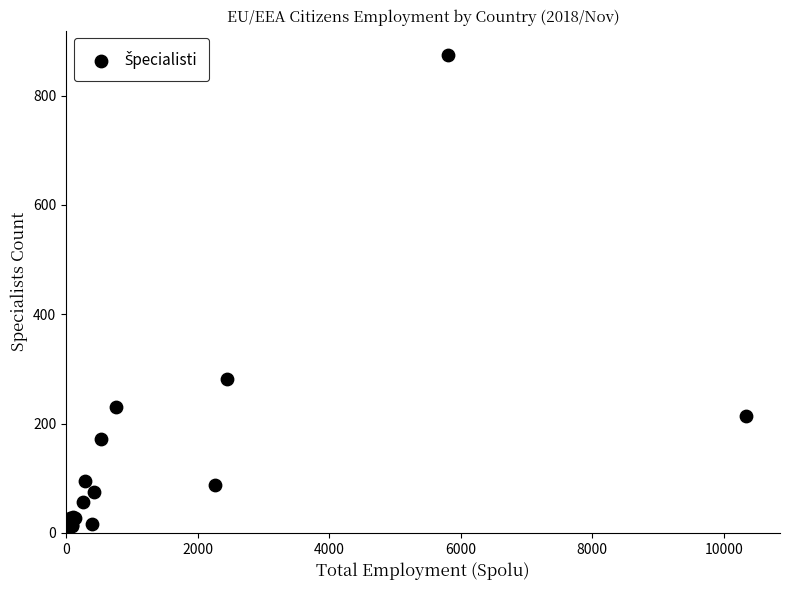

What Y value in the scatter plot is closest to 437?

281